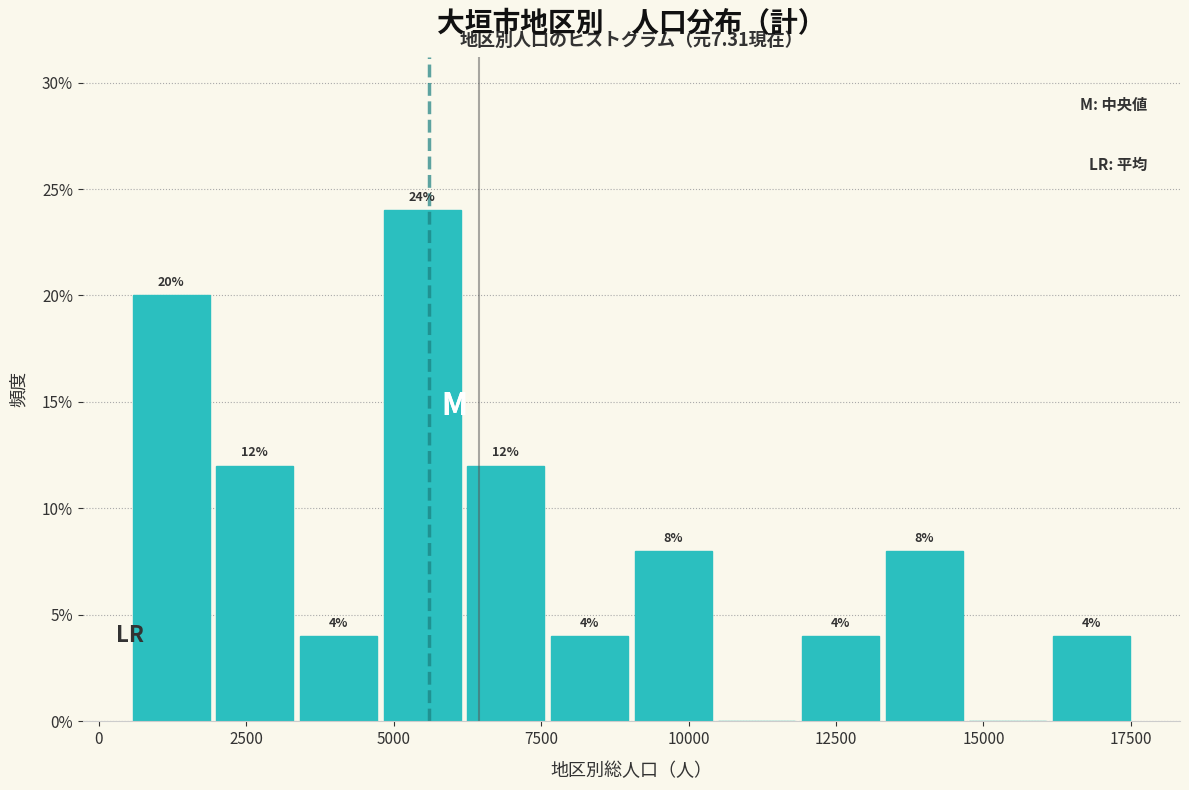

Read against the x-axis, roughly where is the centre of the tallest bar?

5500